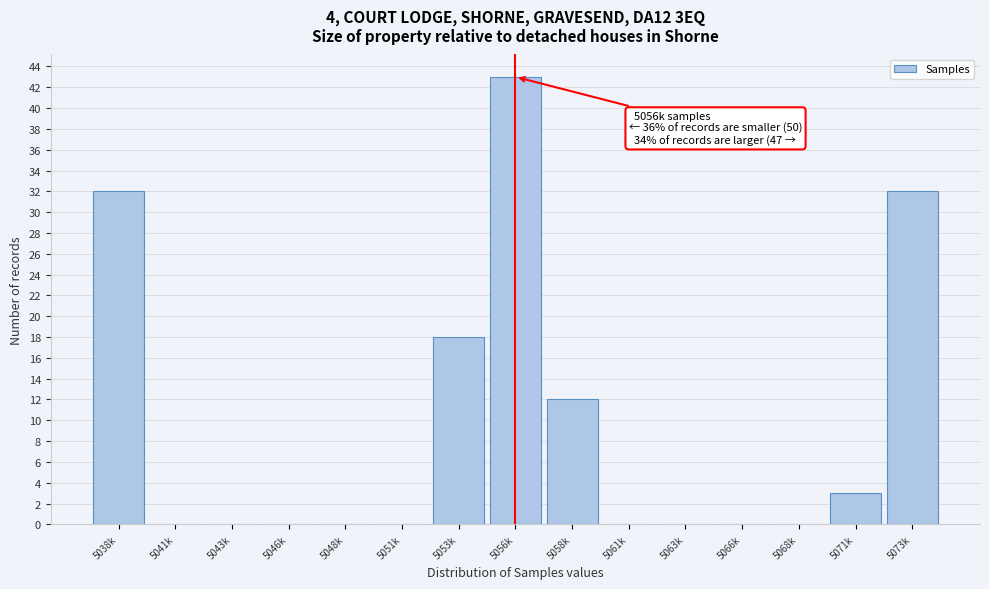

Reading left to right, list all the values displayed in this chart.

5038k=32	5041k=0	5043k=0	5046k=0	5048k=0	5051k=0	5053k=18	5056k=43	5058k=12	5061k=0	5063k=0	5066k=0	5068k=0	5071k=3	5073k=32